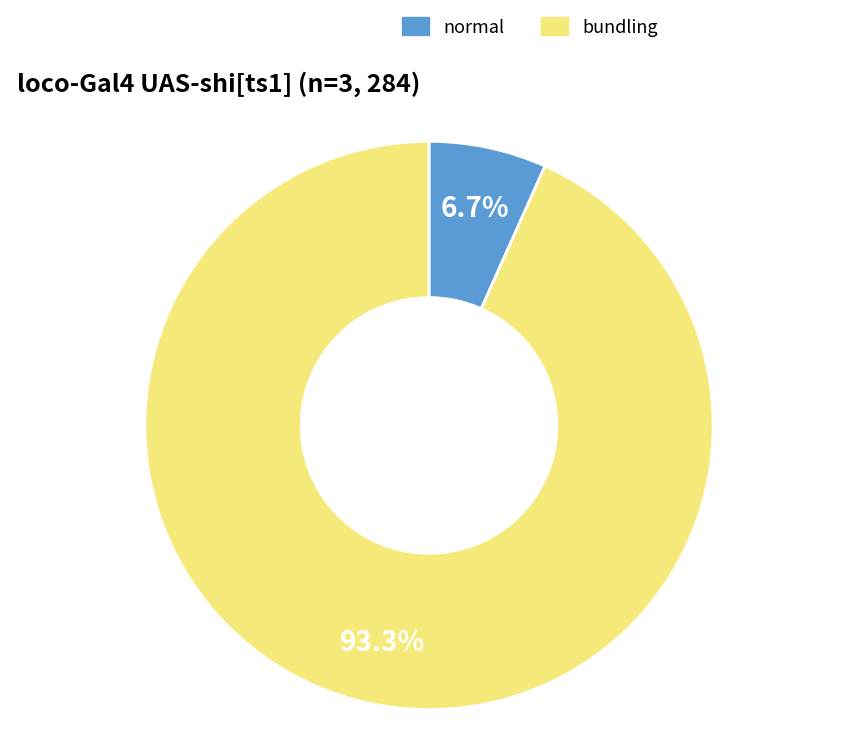

What is the smallest slice in the pie chart?

normal